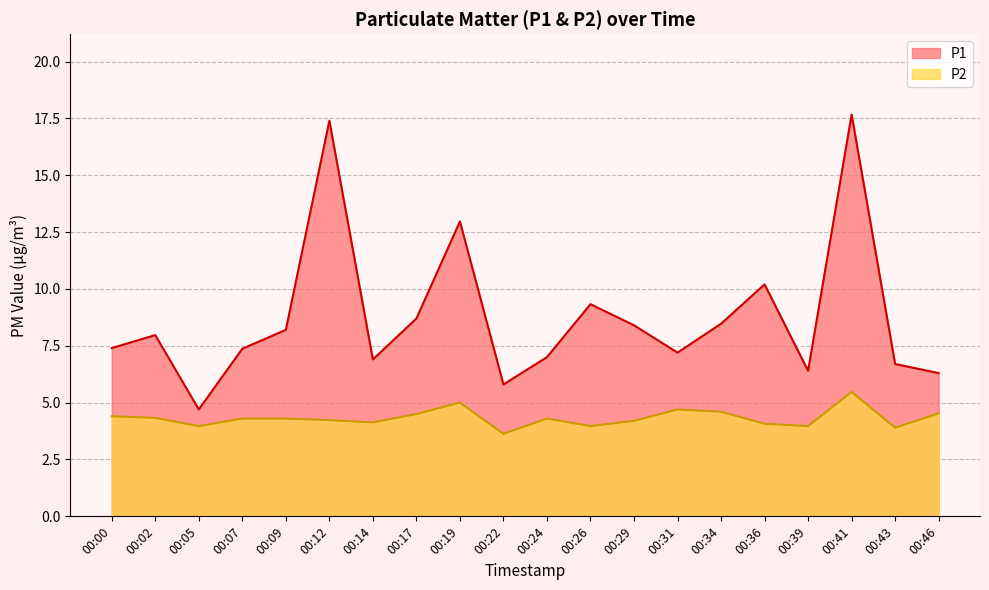

Reading left to right, extract all data points from this chart.

P1: 00:00=7.4	00:02=8.0	00:05=4.7	00:07=7.4	00:09=8.2	00:12=17.4	00:14=6.9	00:17=8.7	00:19=13.0	00:22=5.8	00:24=7.0	00:26=9.3	00:29=8.4	00:31=7.2	00:34=8.5	00:36=10.2	00:39=6.4	00:41=17.7	00:43=6.7	00:46=6.3
P2: 00:00=4.4	00:02=4.3	00:05=4.0	00:07=4.3	00:09=4.3	00:12=4.2	00:14=4.1	00:17=4.5	00:19=5.0	00:22=3.6	00:24=4.3	00:26=4.0	00:29=4.2	00:31=4.7	00:34=4.6	00:36=4.1	00:39=4.0	00:41=5.5	00:43=3.9	00:46=4.5